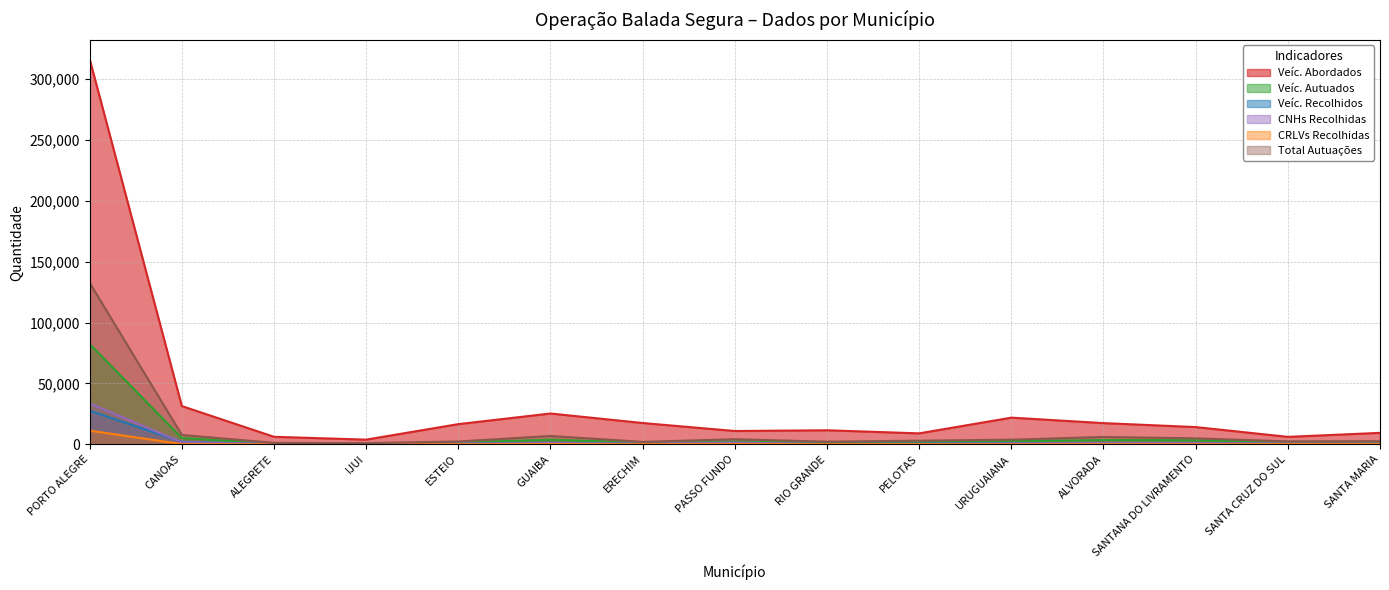

What is the sum of the CNHs Recolhidas values at CANOAS and SANTANA DO LIVRAMENTO?

2687